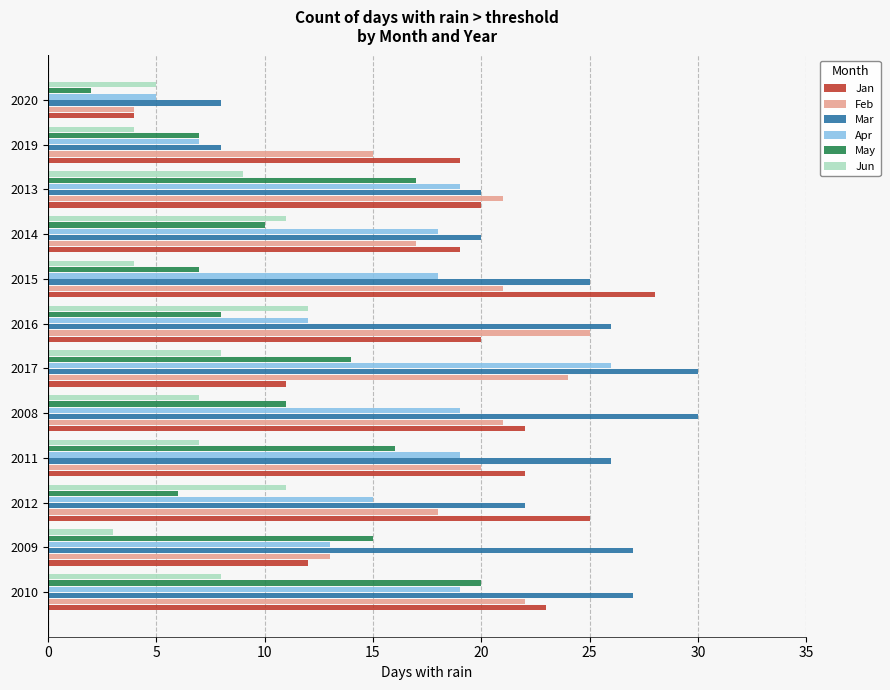

What is the total value across all series at 2014?

95